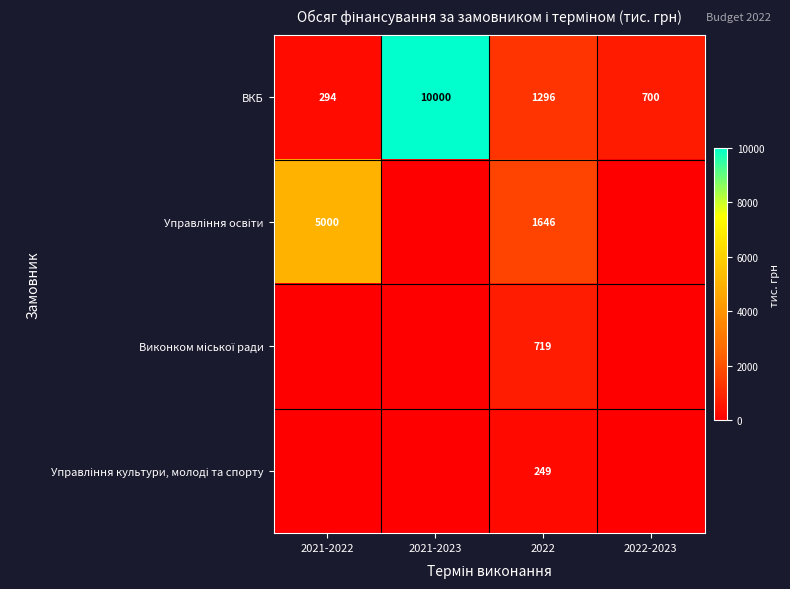

What is the sum of the ВКБ values at 2022 and 2021-2023?

11296